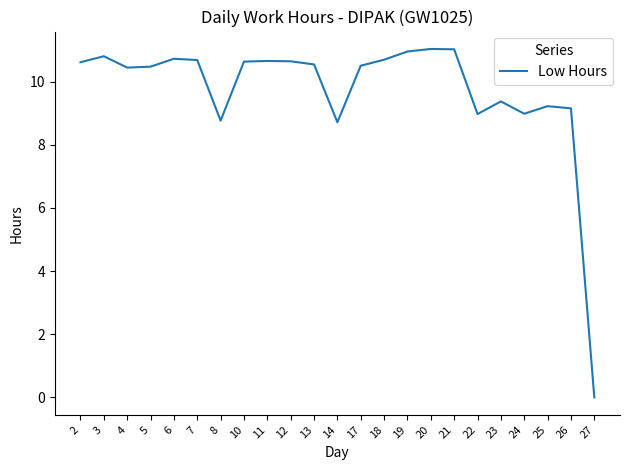

Which category has the lowest value across all series?

27